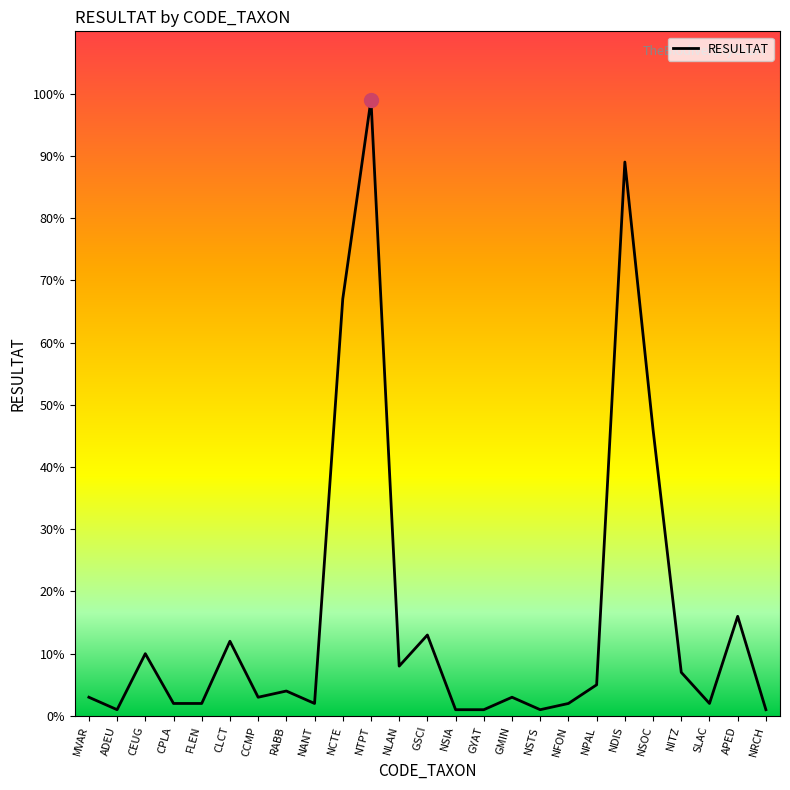

Reading left to right, list all the values displayed in this chart.

MVAR=3	ADEU=1	CEUG=10	CPLA=2	FLEN=2	CLCT=12	CCMP=3	RABB=4	NANT=2	NCTE=67	NTPT=99	NLAN=8	GSCI=13	NSIA=1	GYAT=1	GMIN=3	NSTS=1	NFON=2	NPAL=5	NDIS=89	NSOC=46	NITZ=7	SLAC=2	APED=16	NRCH=1